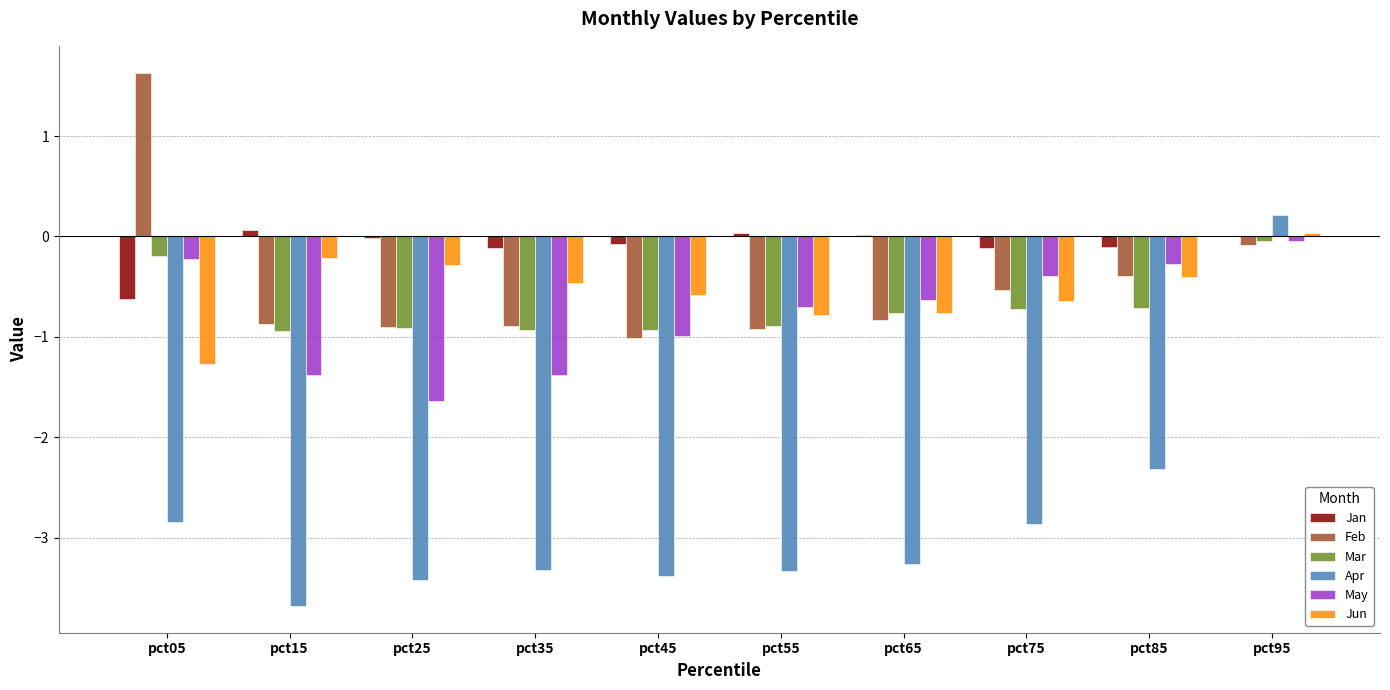

Which category has the highest value across all series?

pct05